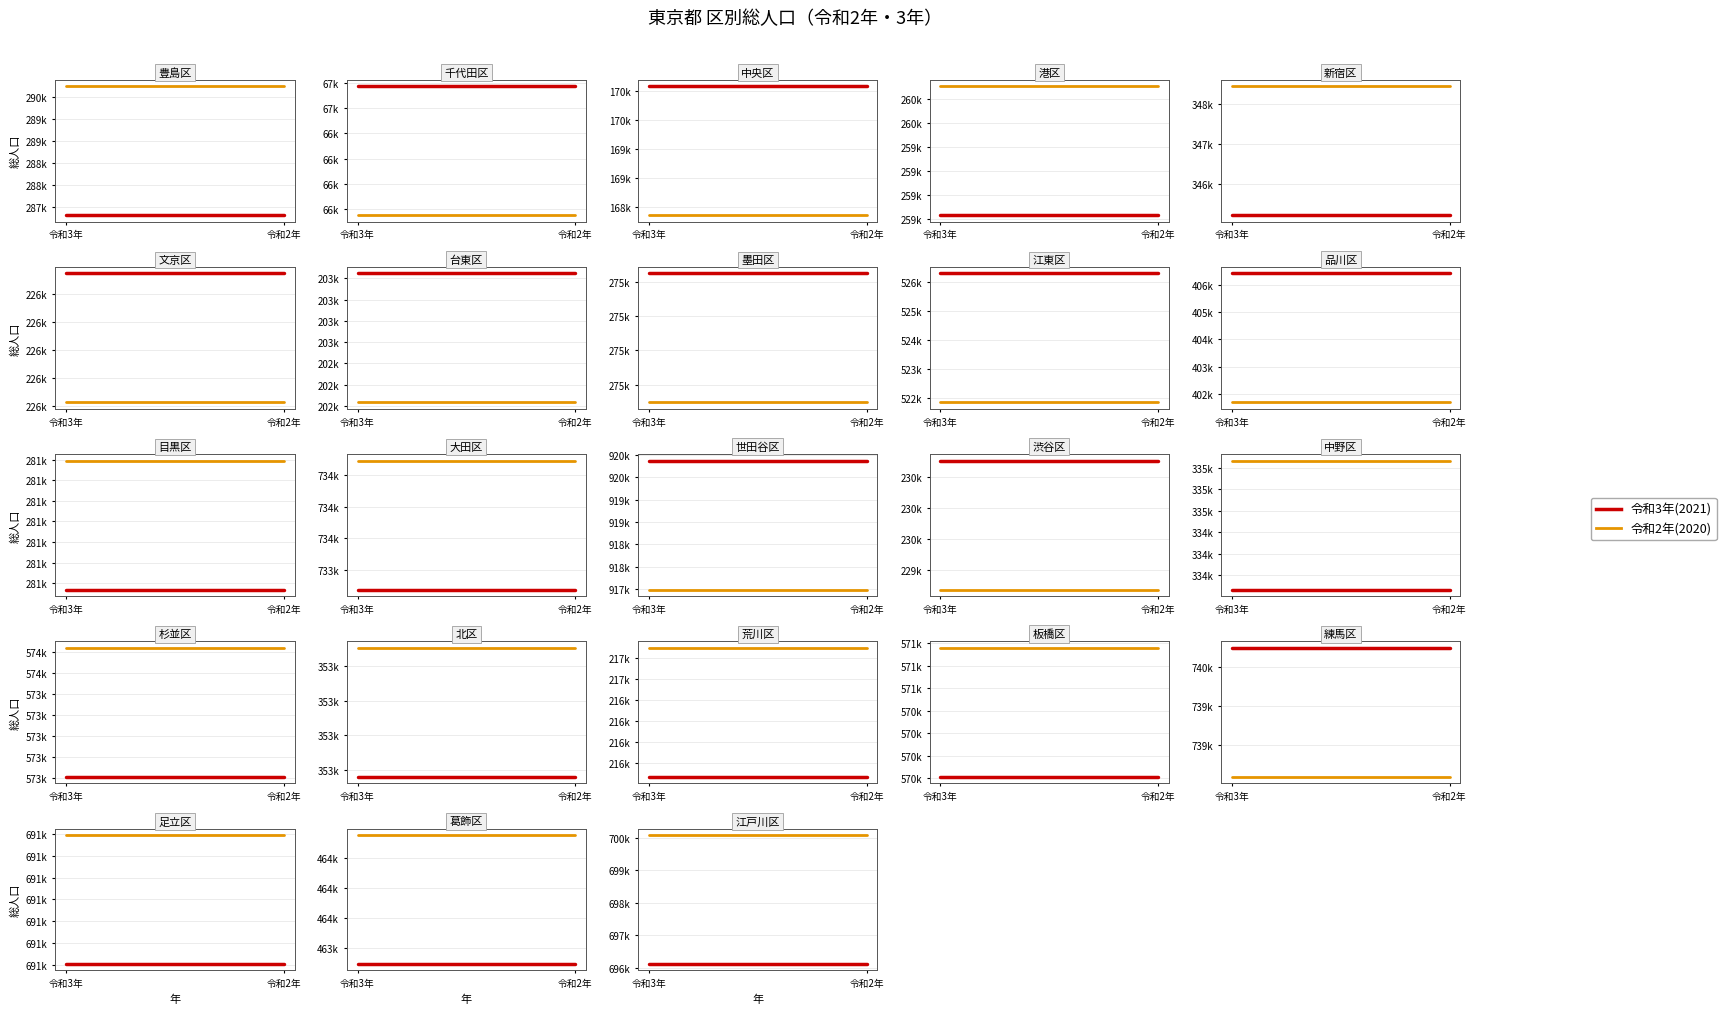

What position from the left is 令和2年?

2